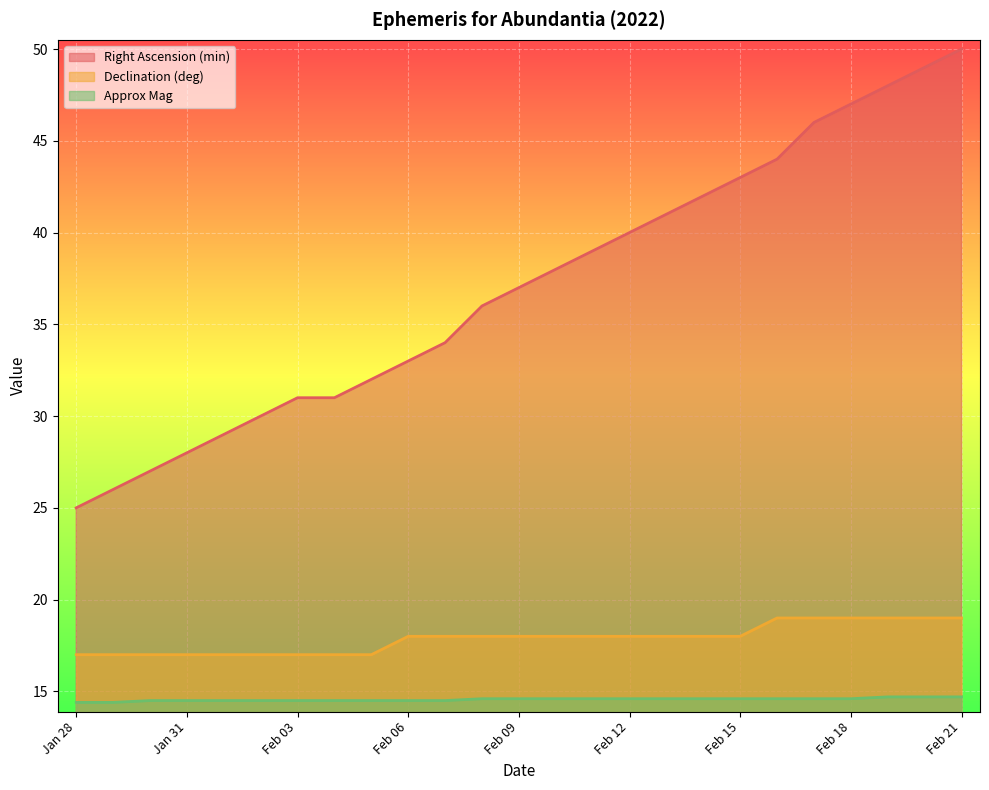

Reading right to left, extract all data points from this chart.

Right Ascension (min): 50.0	49.0	48.0	47.0	46.0	44.0	43.0	42.0	41.0	40.0	39.0	38.0	37.0	36.0	34.0	33.0	32.0	31.0	31.0	30.0	29.0	28.0	27.0	26.0	25.0
Declination (deg): 19.0	19.0	19.0	19.0	19.0	19.0	18.0	18.0	18.0	18.0	18.0	18.0	18.0	18.0	18.0	18.0	17.0	17.0	17.0	17.0	17.0	17.0	17.0	17.0	17.0
Approx Mag: 14.7	14.7	14.7	14.6	14.6	14.6	14.6	14.6	14.6	14.6	14.6	14.6	14.6	14.6	14.5	14.5	14.5	14.5	14.5	14.5	14.5	14.5	14.5	14.4	14.4